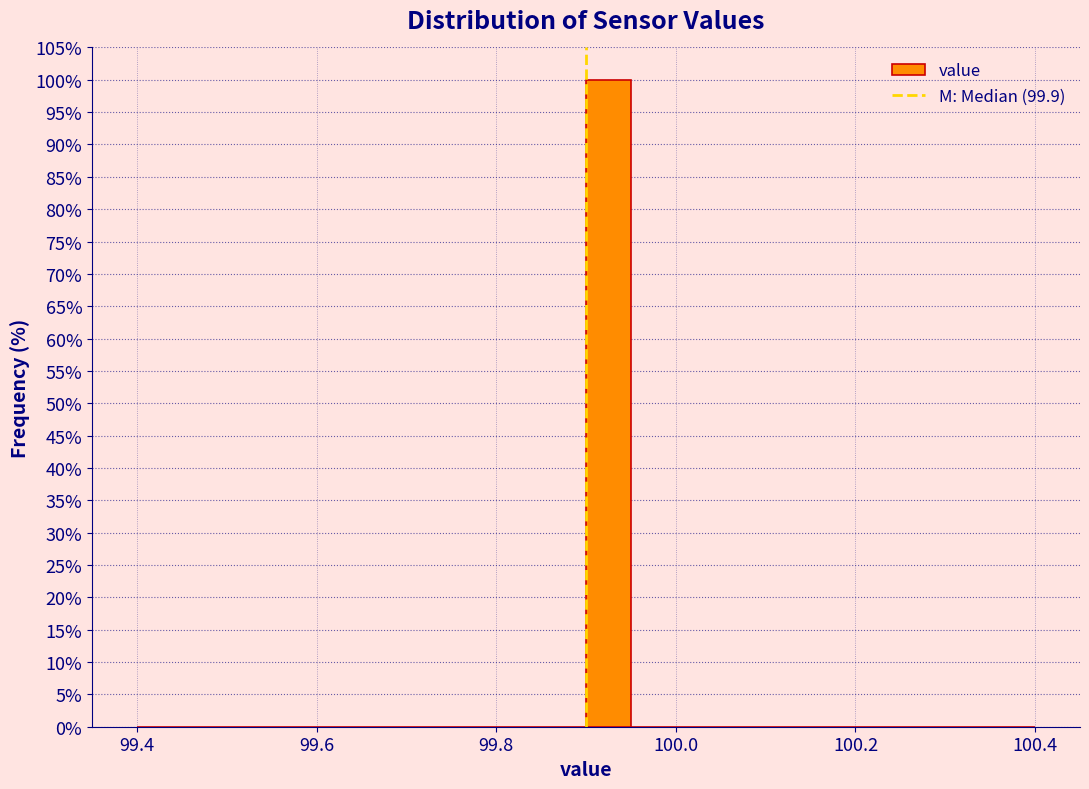

Around what value on the x-axis is the tallest bar? Give the approximate position of its centre, as read against the axis.

99.92